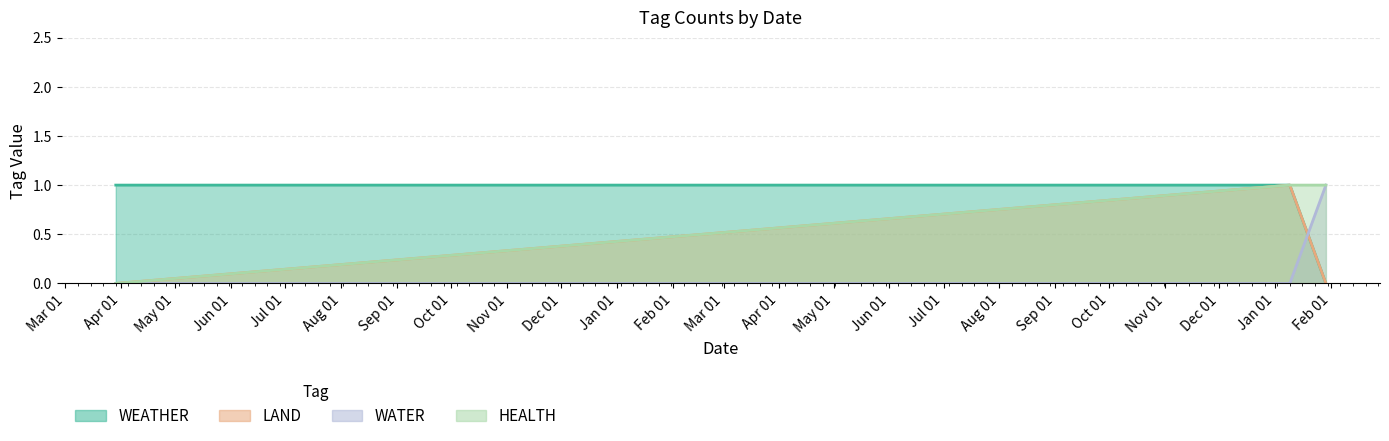

What is the value of the HEALTH point at the 2nd from the left?

1